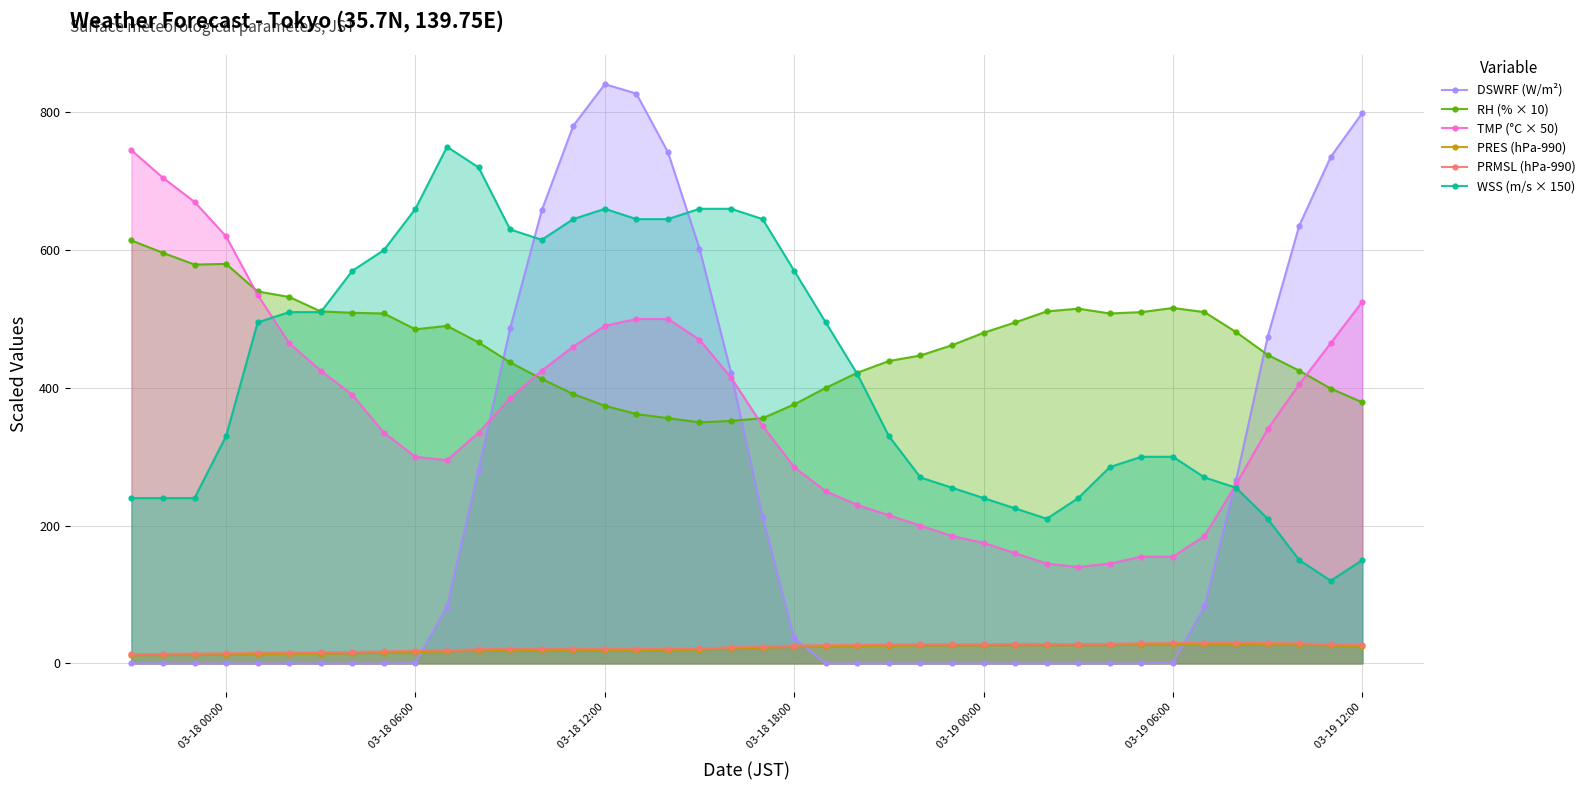

Which series has the widest spread of values?

DSWRF (W/m²)